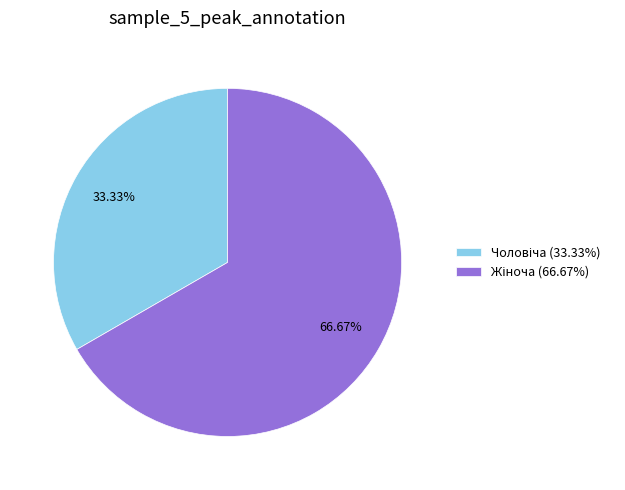

Is there any slice that represents more than half of the pie?

Yes